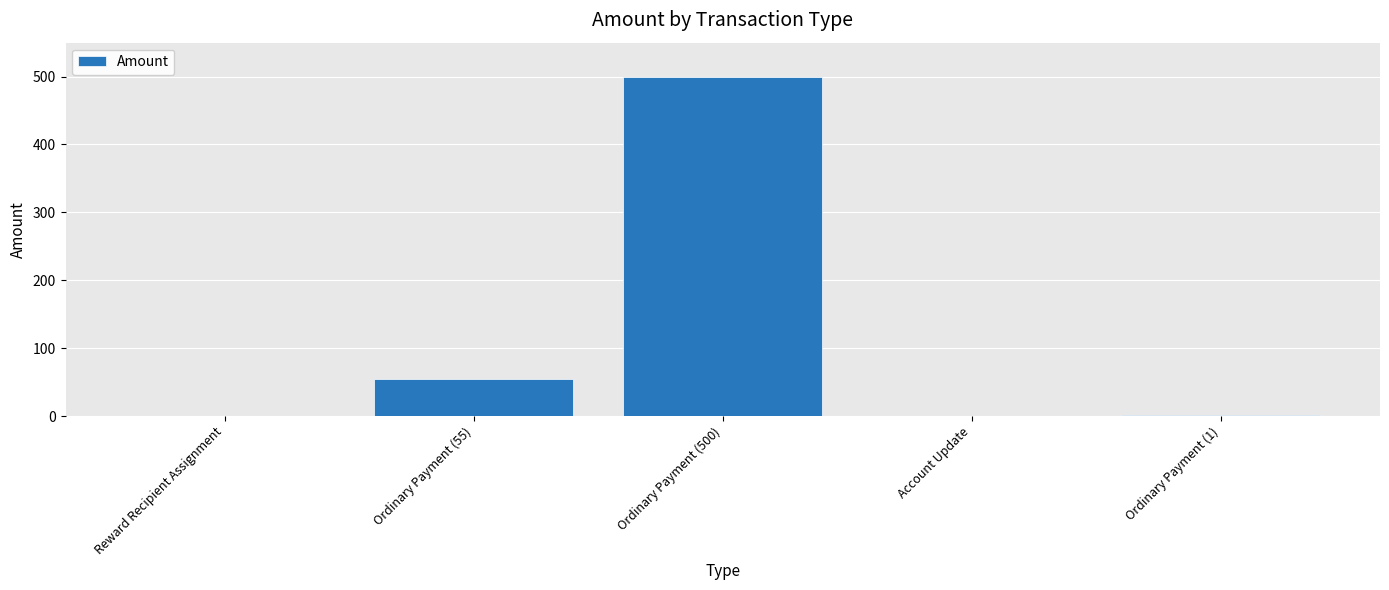

What is the greatest value displayed?

500